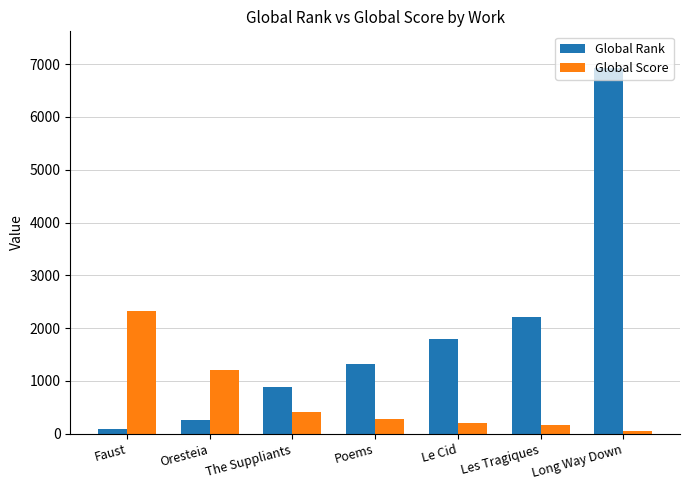

Read the Global Score value at Long Way Down, to the nearest 50.

50